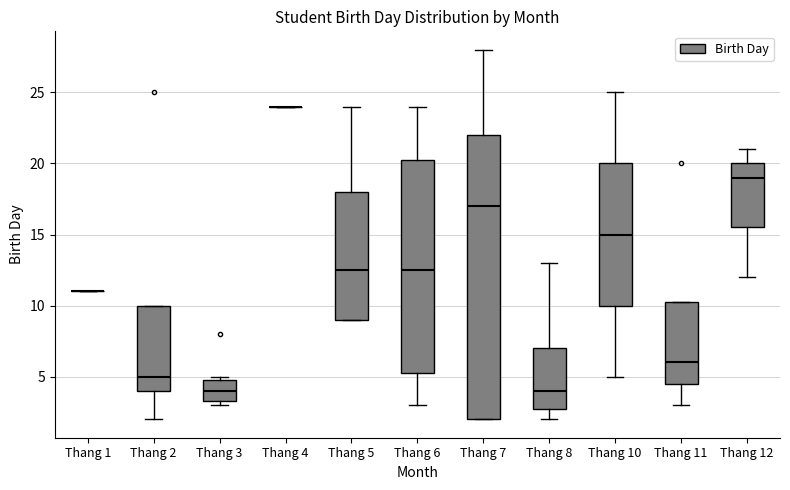

Reading left to right, read every box against the y-axis: the position of its median line, the range the box covers, and the ends of its whiskers. The values are not printed on the chart, so give them approximately, as read against the axis.

Thang 1: box collapsed to a line at 11.0, whiskers 11.0 to 11.0
Thang 2: median 5.0, box 4.0 to 10.0, whiskers 2.0 to 10.0
Thang 3: median 4.0, box 3.5 to 5.0, whiskers 3.0 to 5.0 (just above the box's upper edge)
Thang 4: box collapsed to a line at 24.0, whiskers 24.0 to 24.0
Thang 5: median 12.5, box 9.0 to 18.0, whiskers 9.0 to 24.0
Thang 6: median 12.5, box 5.5 to 20.5, whiskers 3.0 to 24.0
Thang 7: median 17.0, box 2.0 to 22.0, whiskers 2.0 to 28.0
Thang 8: median 4.0, box 3.0 to 7.0, whiskers 2.0 to 13.0
Thang 10: median 15.0, box 10.0 to 20.0, whiskers 5.0 to 25.0
Thang 11: median 6.0, box 4.5 to 10.5, whiskers 3.0 to 10.5
Thang 12: median 19.0, box 15.5 to 20.0, whiskers 12.0 to 21.0